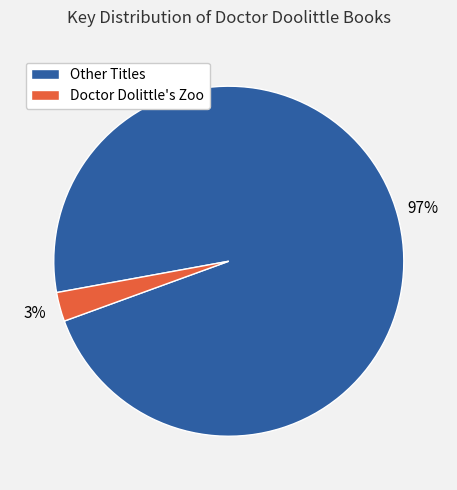

Is there a majority slice in this chart?

Yes